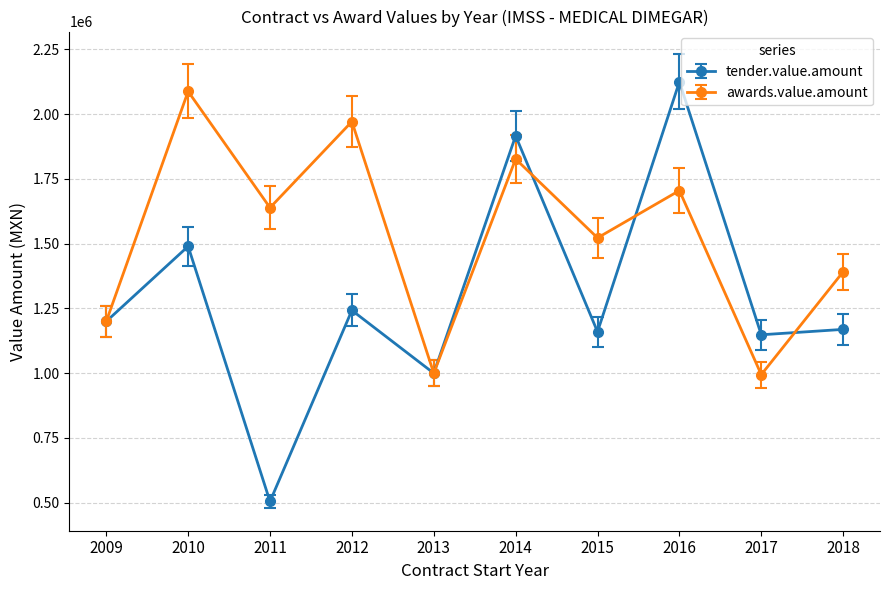

What is the minimum value shown in the chart?

504840.8